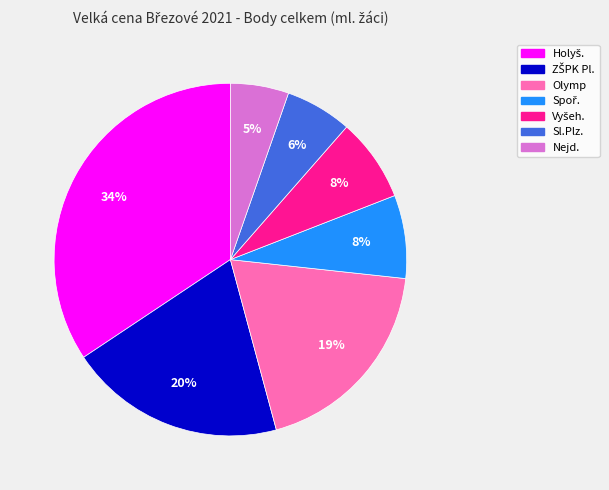

To the nearest percent, what is the difference between the largest and smallest slice percentages?

29%